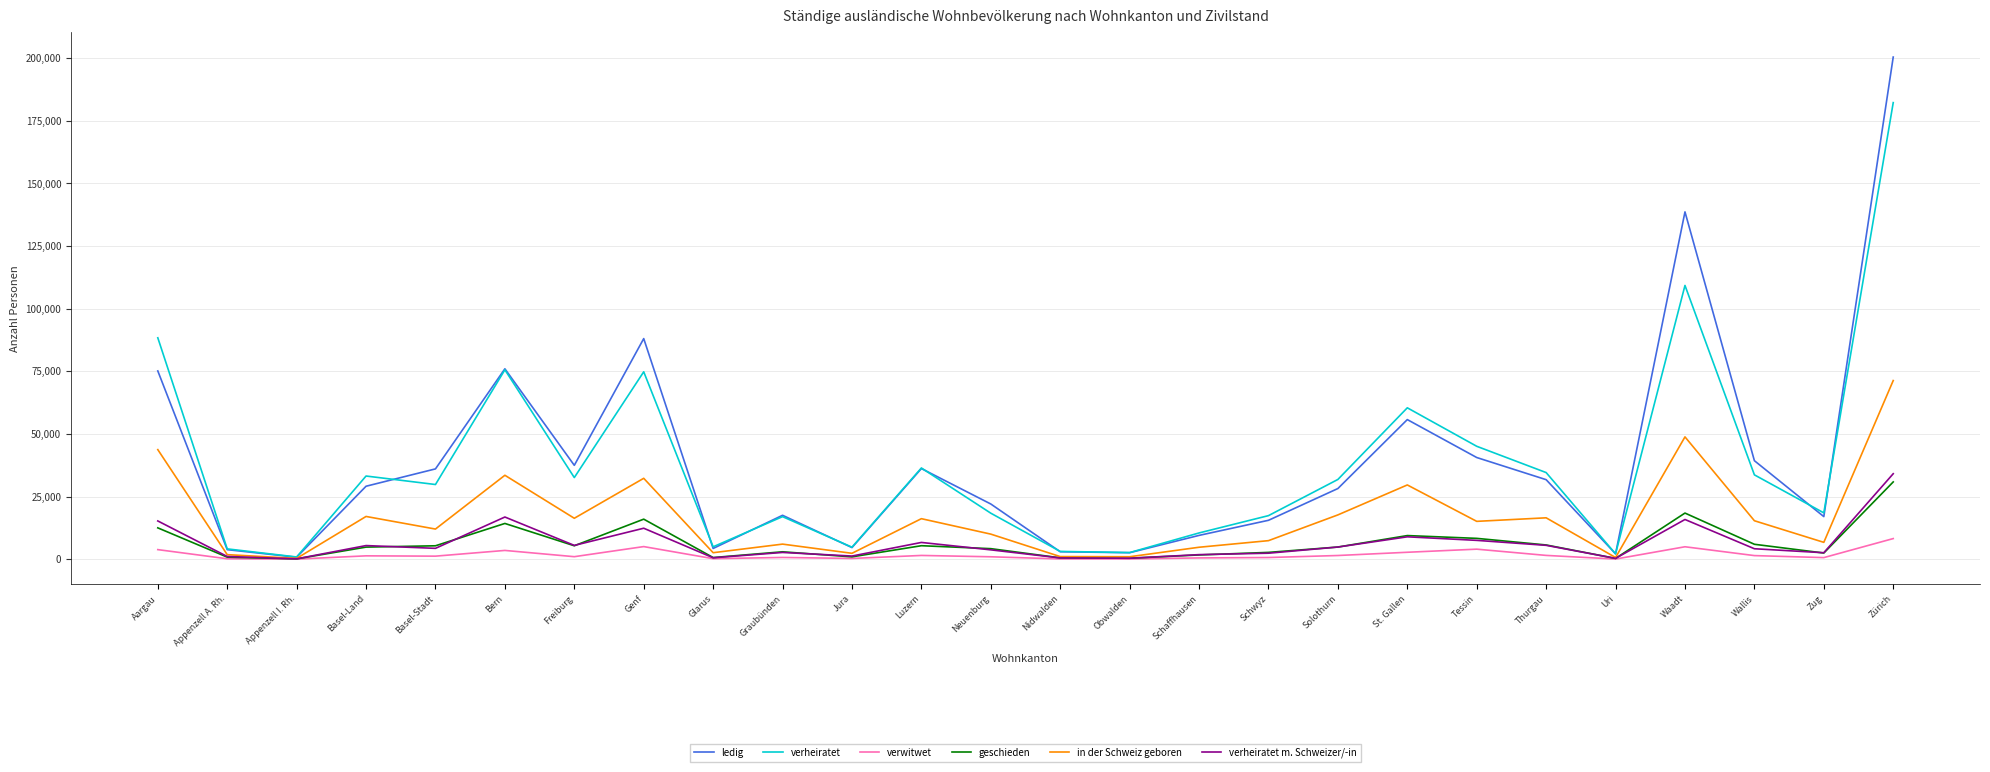

What are all the series names shown in the legend?

ledig, verheiratet, verwitwet, geschieden, in der Schweiz geboren, verheiratet m. Schweizer/-in